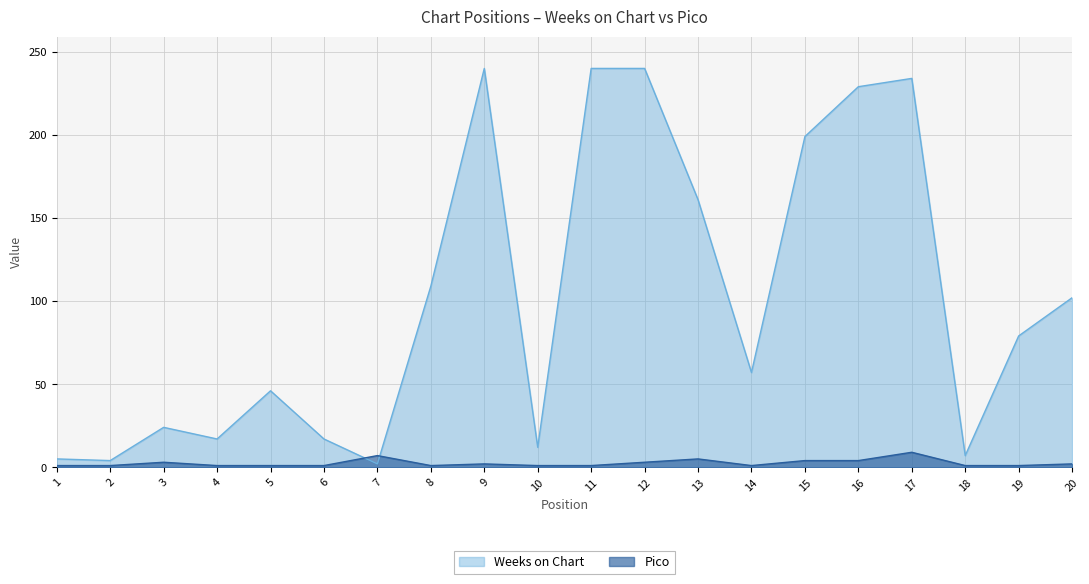

At which category does Weeks on Chart reach its first local peak?

3